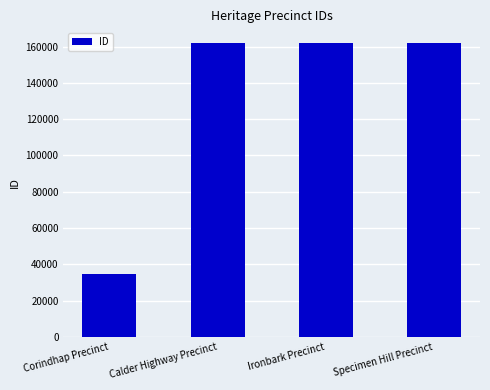

The value at Ironbark Precinct is 257238. True or false?

False